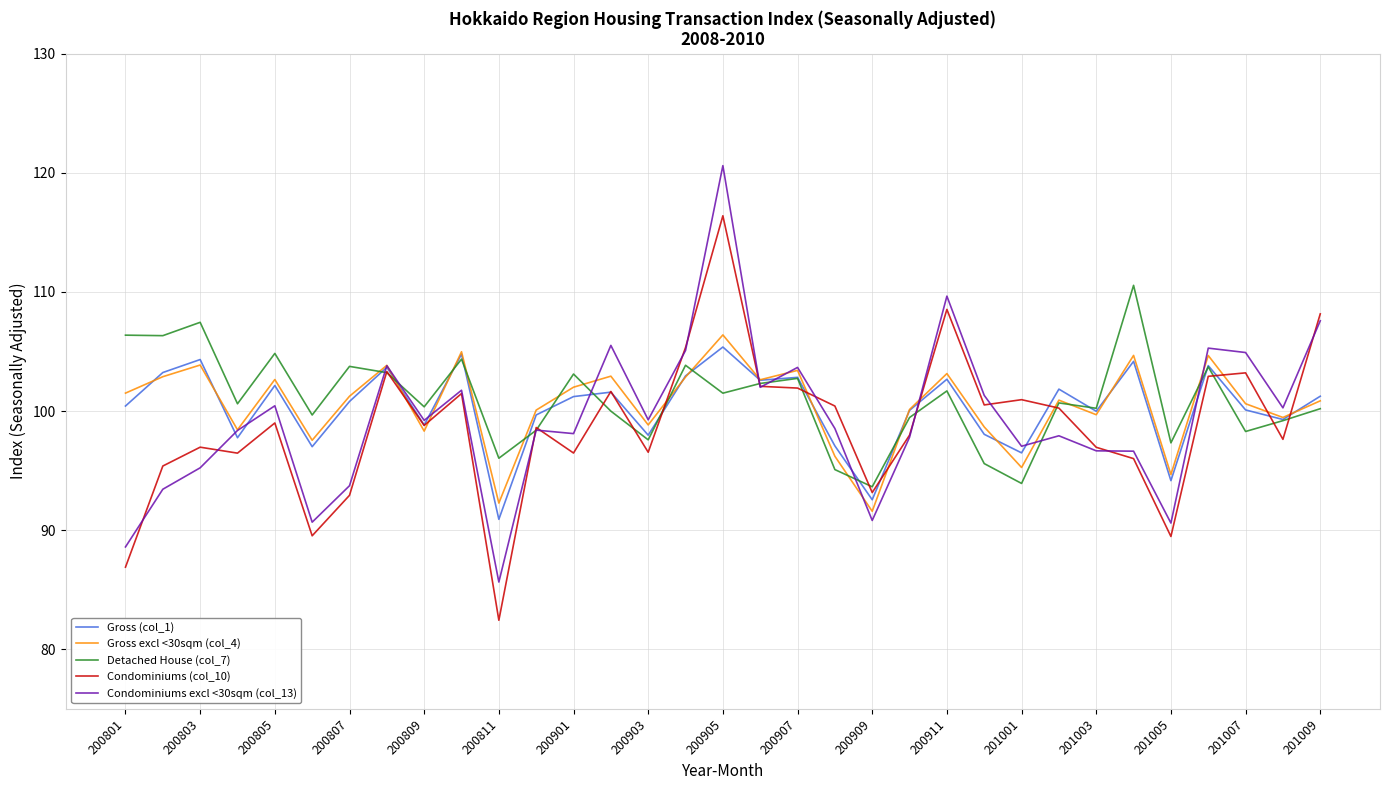

What is the highest value of the Detached House (col_7) series?

110.6